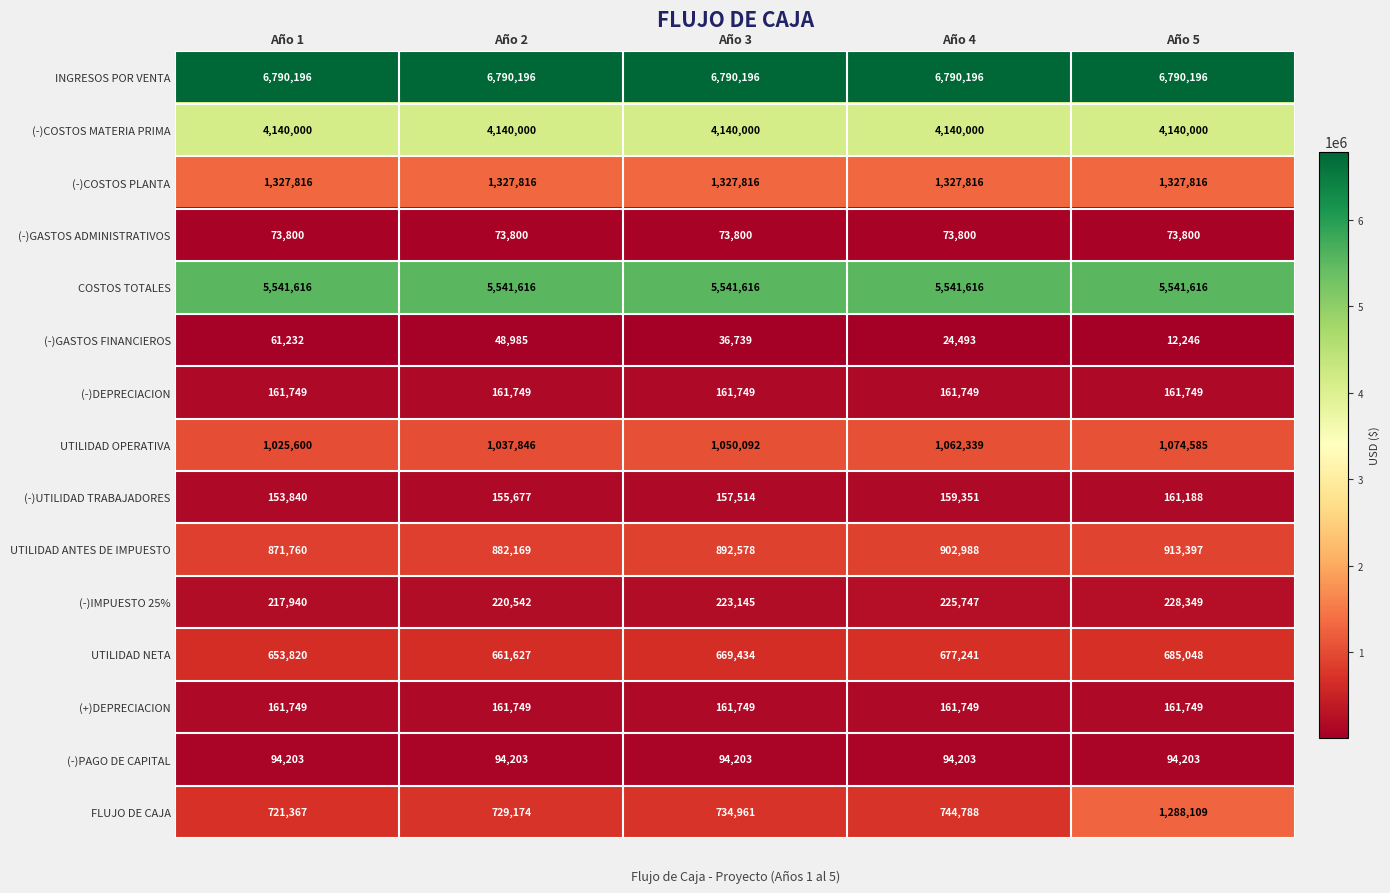

List the labels in order of UTILIDAD ANTES DE IMPUESTO value, smallest first.

Año 1, Año 2, Año 3, Año 4, Año 5